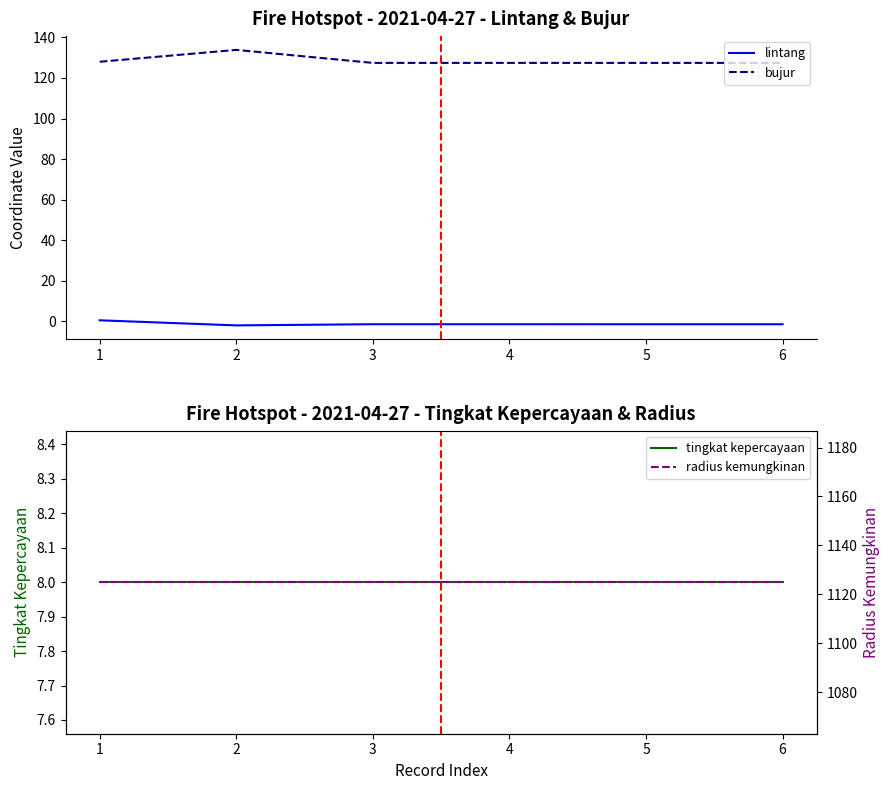

True or false: radius kemungkinan and bujur intersect in this chart.

False